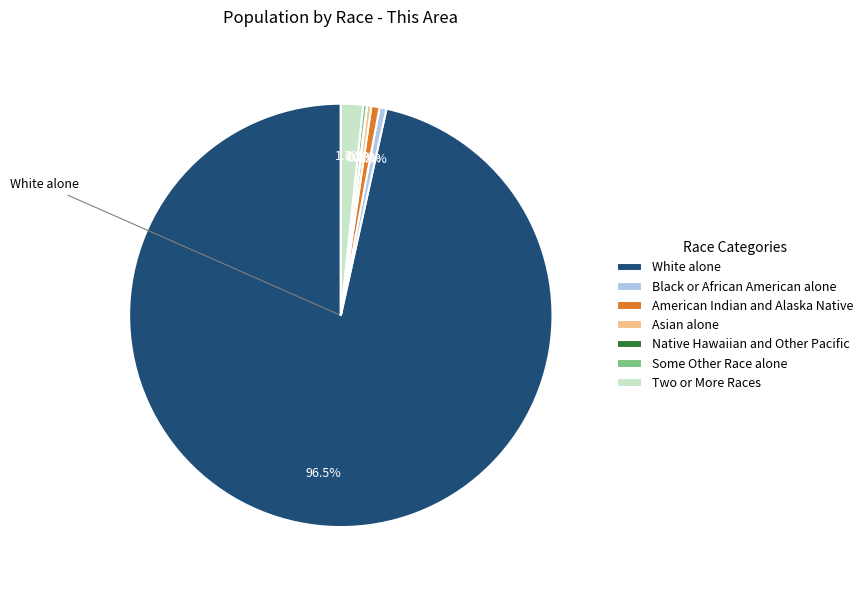

Does Asian alone represent more than half of the total?

No